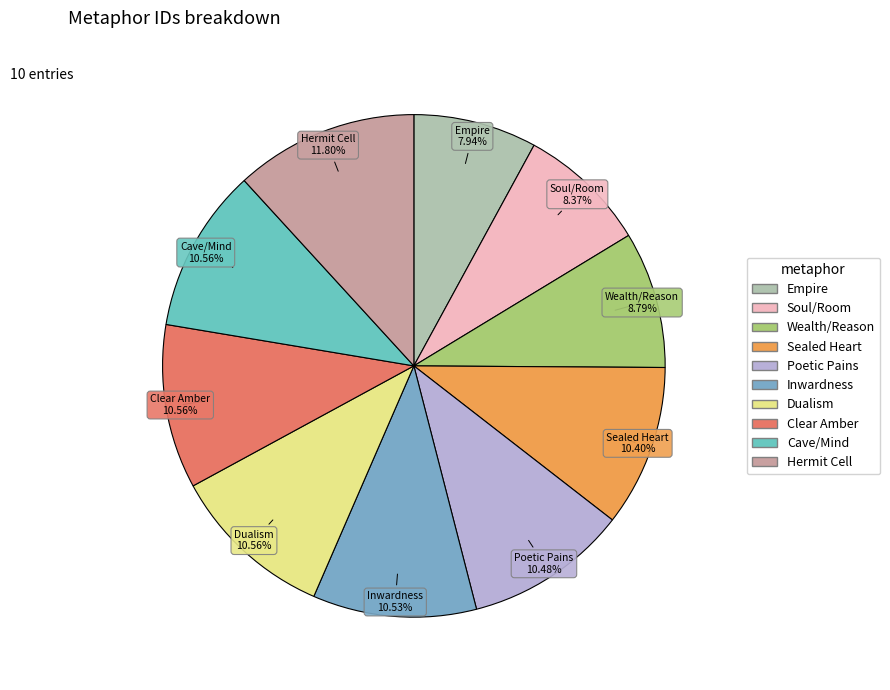

What is the largest slice in the pie chart?

Hermit Cell